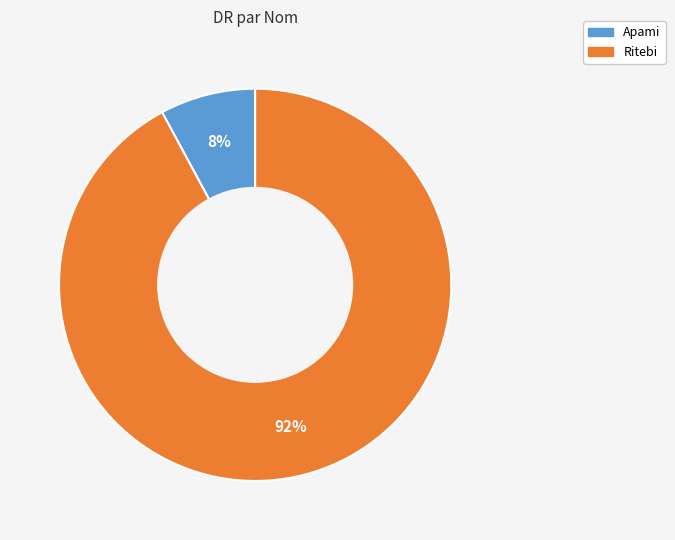

Is the sum of Ritebi and Apami greater than half?

Yes